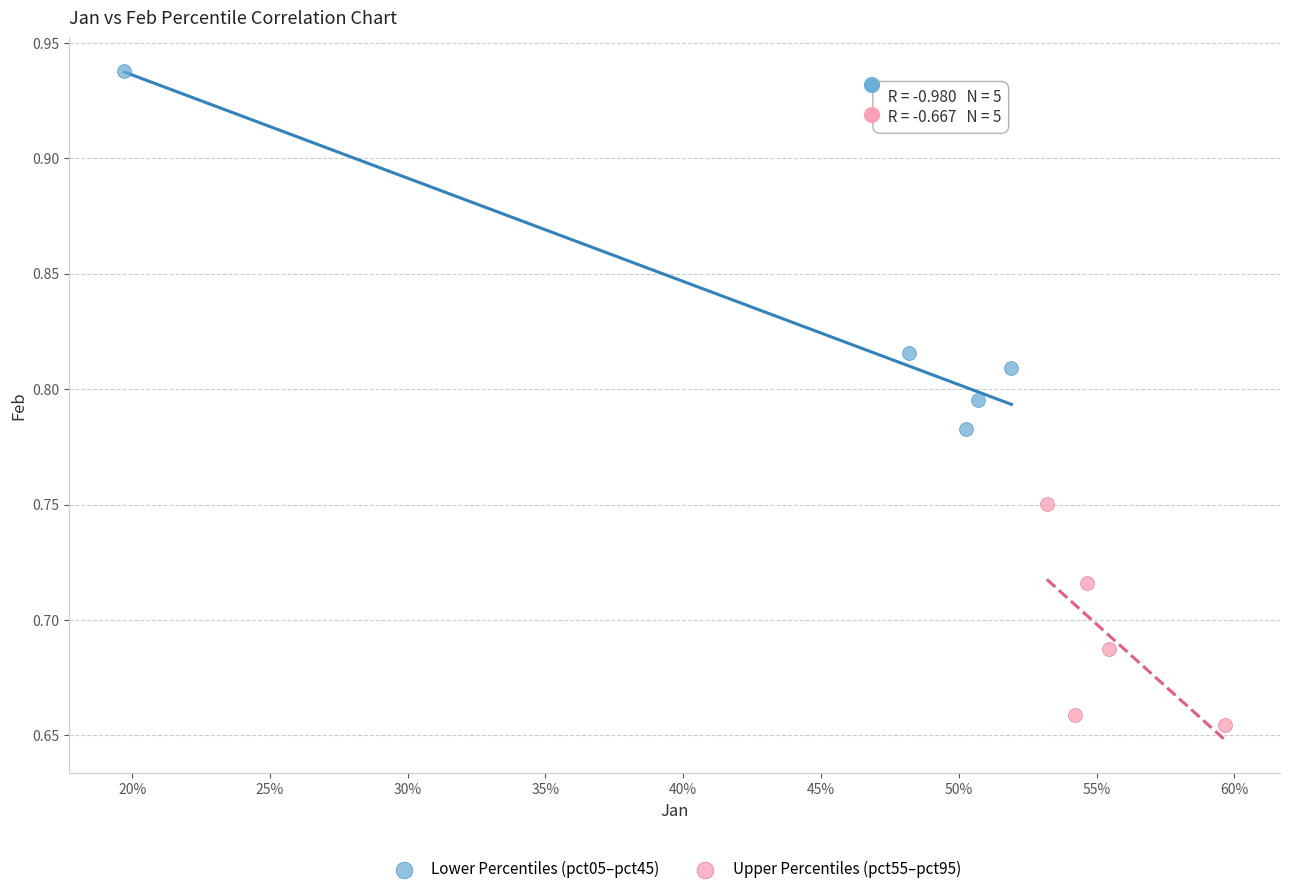

Which series has the widest spread of Y values?

Lower Percentiles (pct05–pct45)